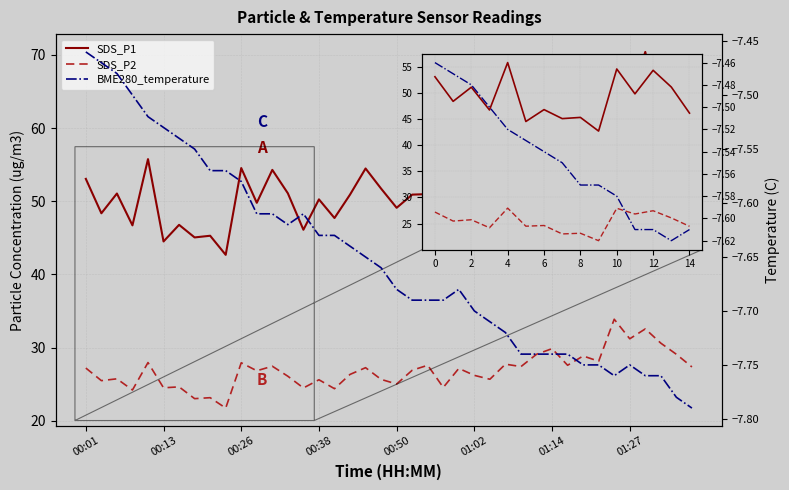

Reading left to right, transcribe all the data shown in this chart.

SDS_P1: 53.0	48.4	51.0	46.7	55.8	44.5	46.8	45.0	45.3	42.7	54.5	49.8	54.3	51.1	46.1	50.2	47.7	50.9	54.5	51.7	49.1	50.9	51.0	46.9	52.5	50.7	48.6	56.1	53.8	56.5	59.3	55.7	56.6	57.9	69.5	63.4	70.4	59.4	54.6	53.3
SDS_P2: 27.2	25.5	25.7	24.2	27.9	24.5	24.6	23.0	23.1	21.7	27.9	26.8	27.4	26.1	24.5	25.6	24.4	26.3	27.2	25.6	25.0	26.9	27.6	24.6	27.1	26.2	25.7	27.7	27.4	29.1	29.9	27.6	28.9	28.1	33.9	31.2	32.5	30.6	29.1	27.4
BME280_temperature: -7.5	-7.5	-7.5	-7.5	-7.5	-7.5	-7.5	-7.5	-7.6	-7.6	-7.6	-7.6	-7.6	-7.6	-7.6	-7.6	-7.6	-7.6	-7.7	-7.7	-7.7	-7.7	-7.7	-7.7	-7.7	-7.7	-7.7	-7.7	-7.7	-7.7	-7.7	-7.7	-7.8	-7.8	-7.8	-7.8	-7.8	-7.8	-7.8	-7.8